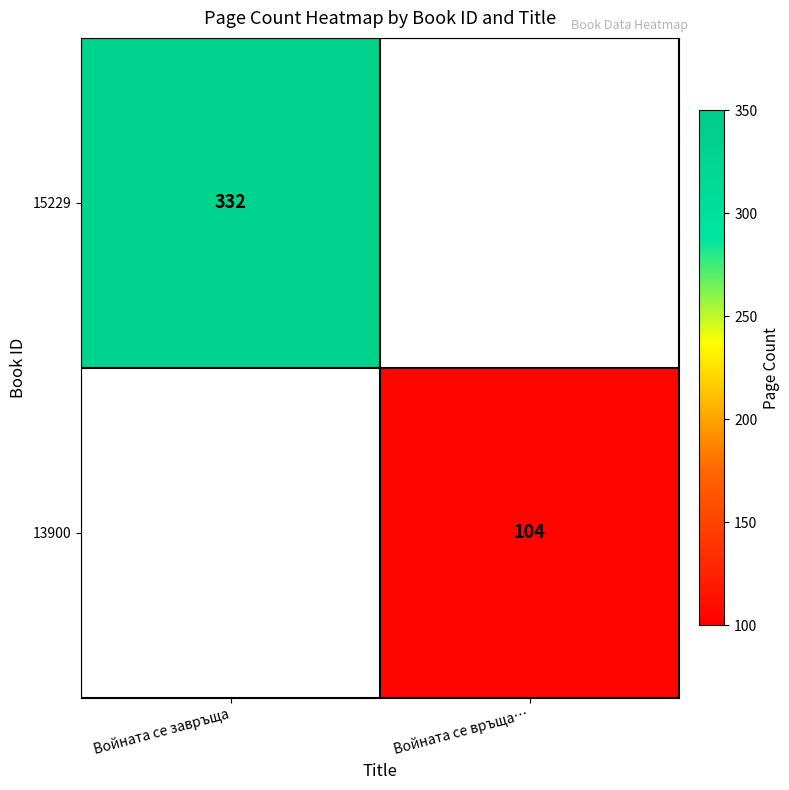

Which label corresponds to the smallest value in the chart?

Войната се връща…